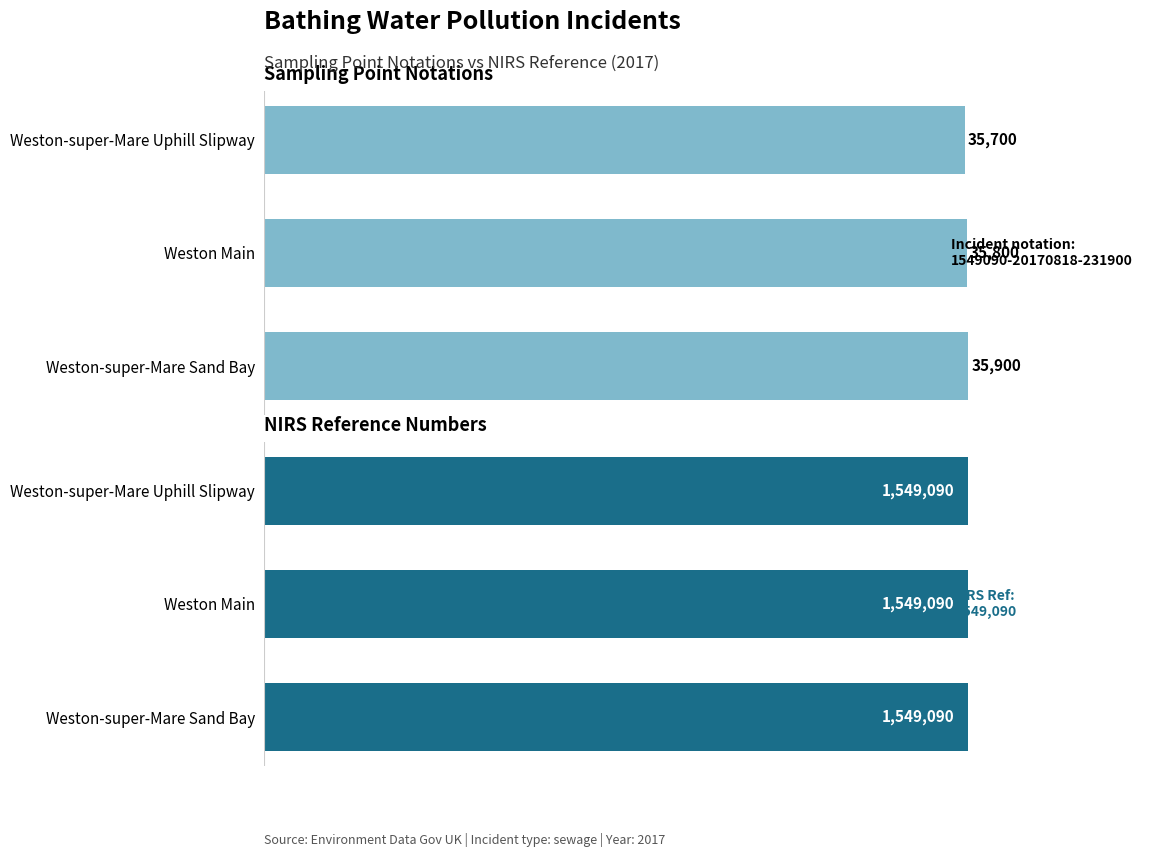

What are all the series names shown in the legend?

sampling point notation, nirs ref